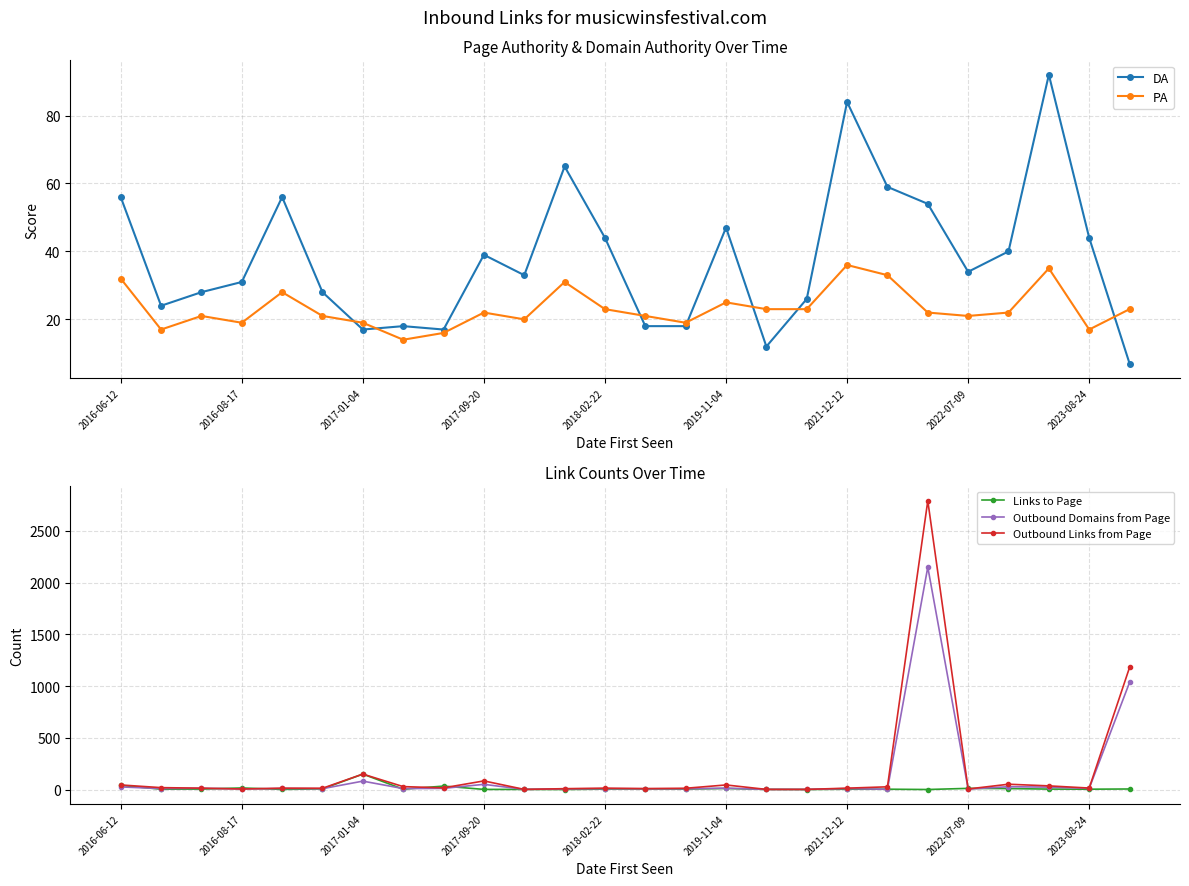

What is the lowest value of the DA series?

7